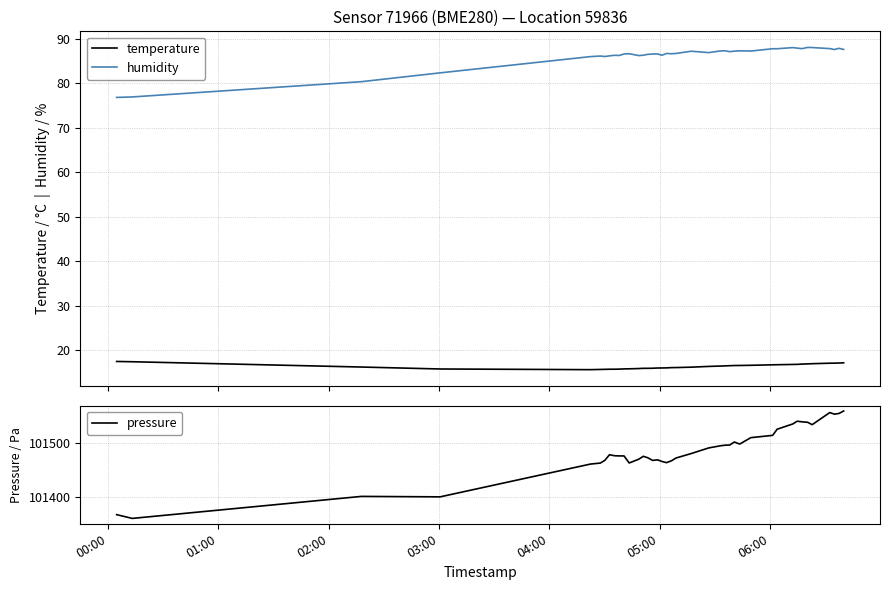

What is the maximum value shown in the chart?

101560.3